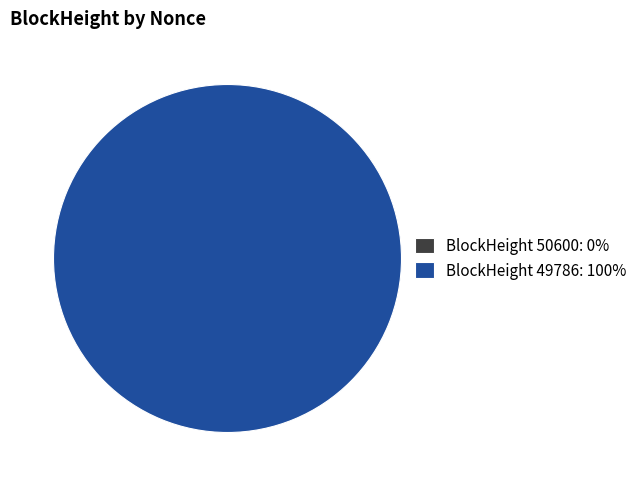

What percentage is the 49786 slice, to the nearest percent?

100%